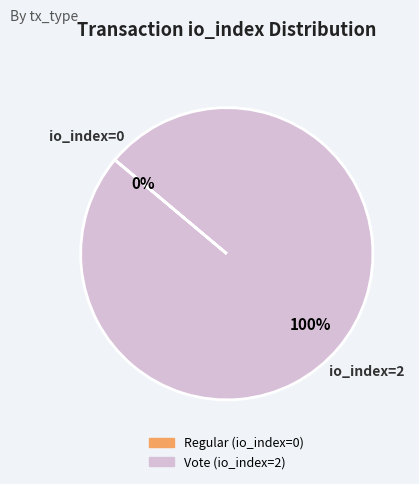

What is the total percentage of Vote (io_index=2) and Regular (io_index=0)?

100.0%